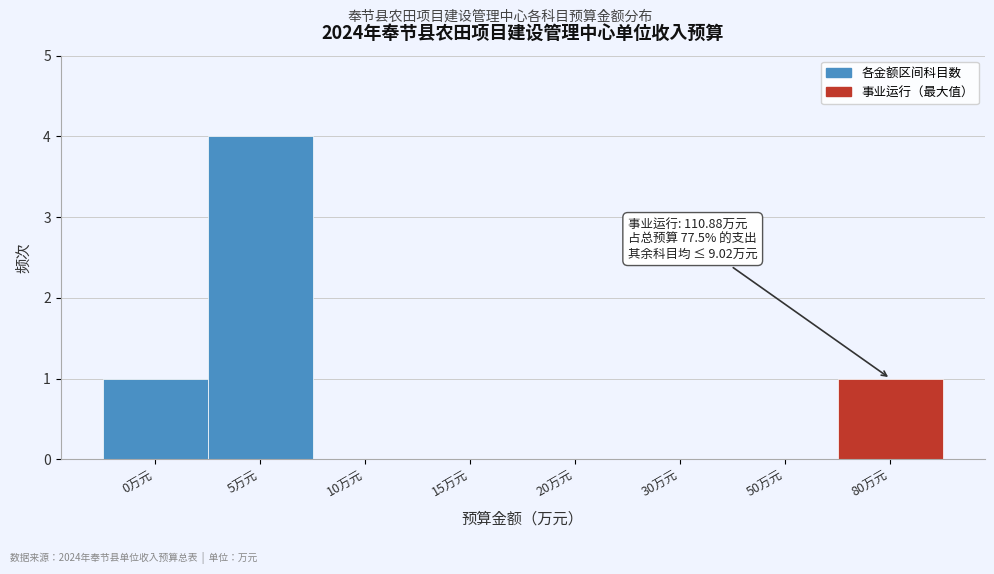

Reading right to left, extract all data points from this chart.

80万元=1	50万元=0	30万元=0	20万元=0	15万元=0	10万元=0	5万元=4	0万元=1